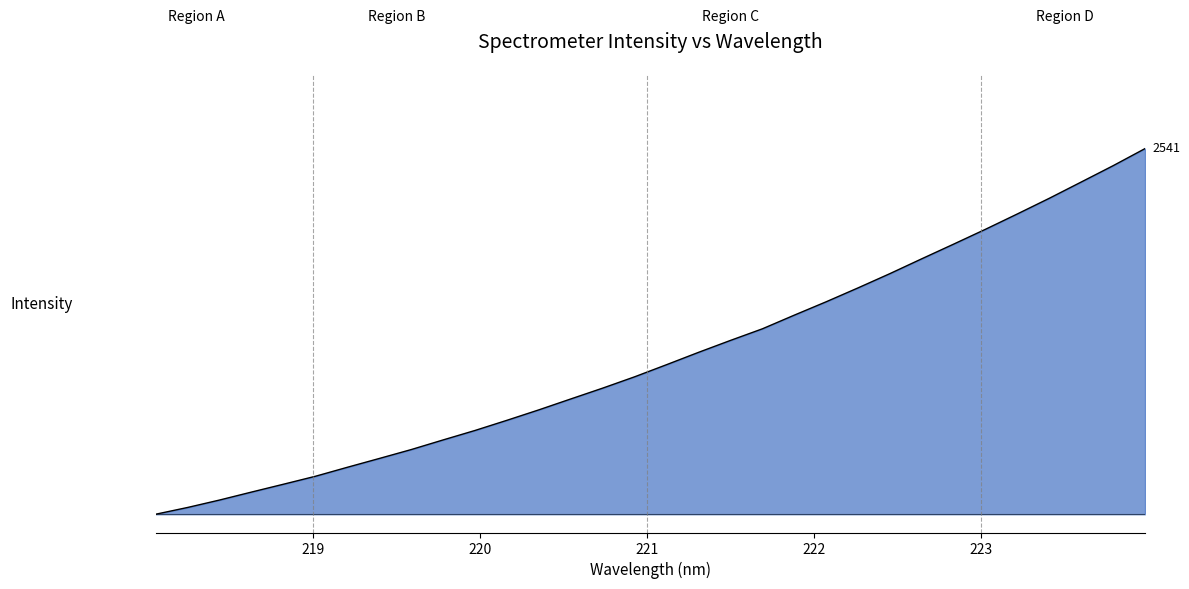

What is the value of the 9th point from the left?

0.2